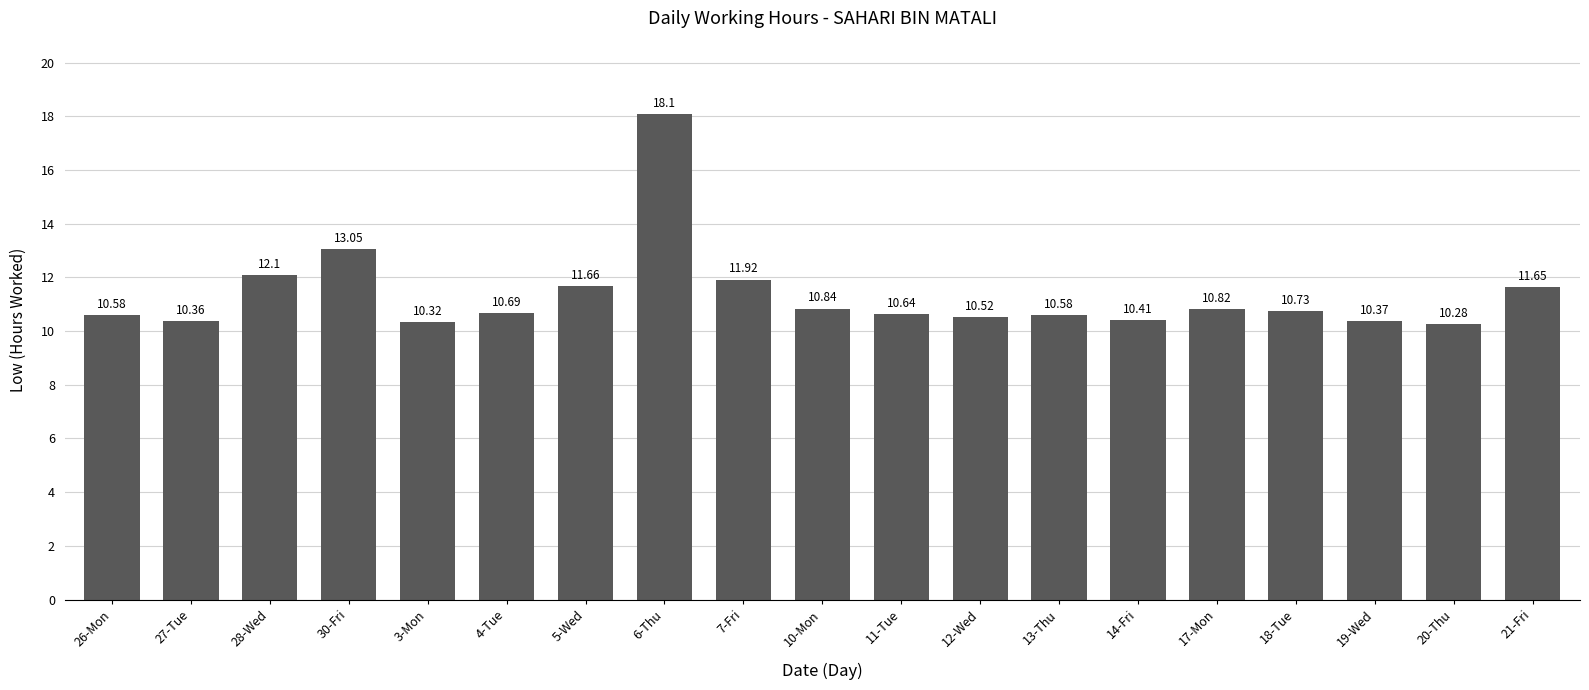

What is the label of the 15th bar from the right?

3-Mon